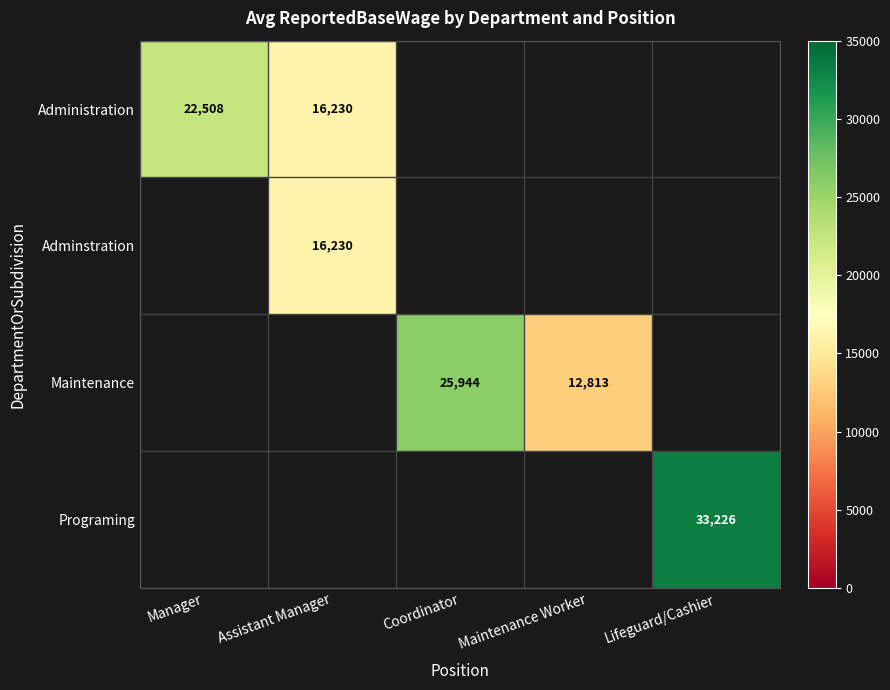

The Adminstration series shows 16230 at Assistant Manager. True or false?

True